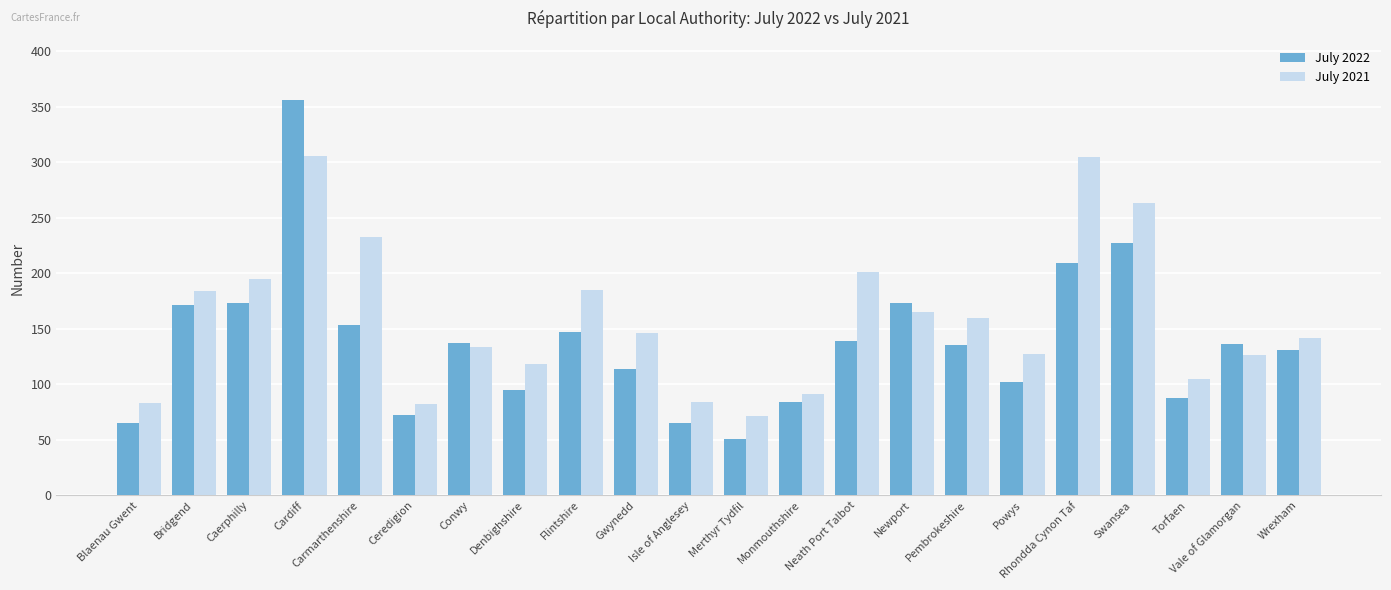

What position from the left is Rhondda Cynon Taf?

18